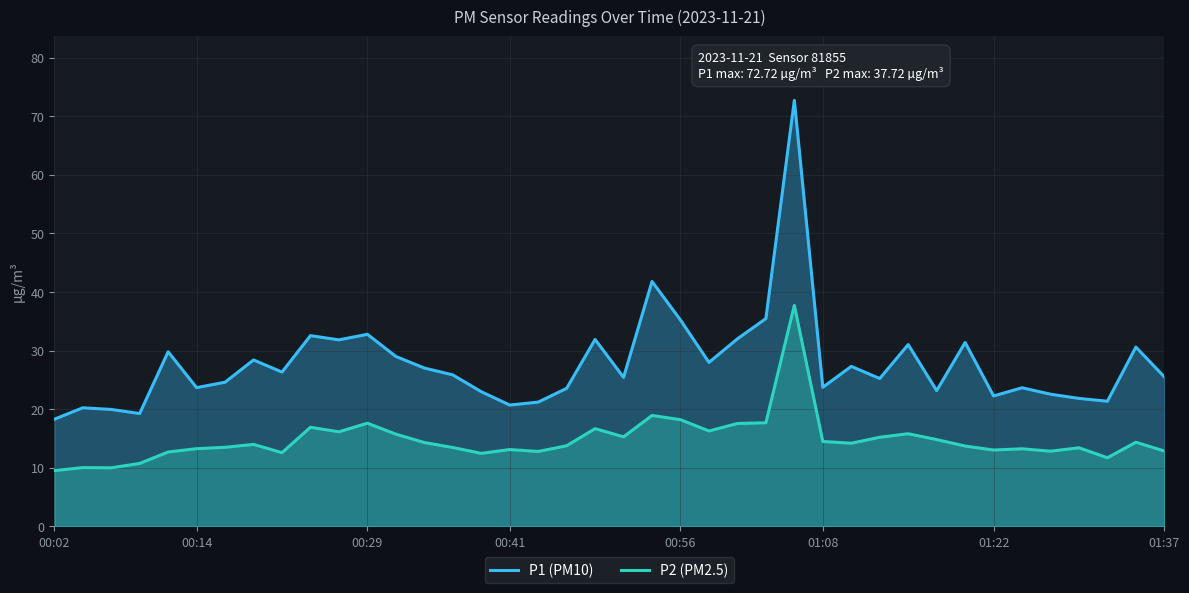

Which series has the largest total across all categories?

P1 (PM10)